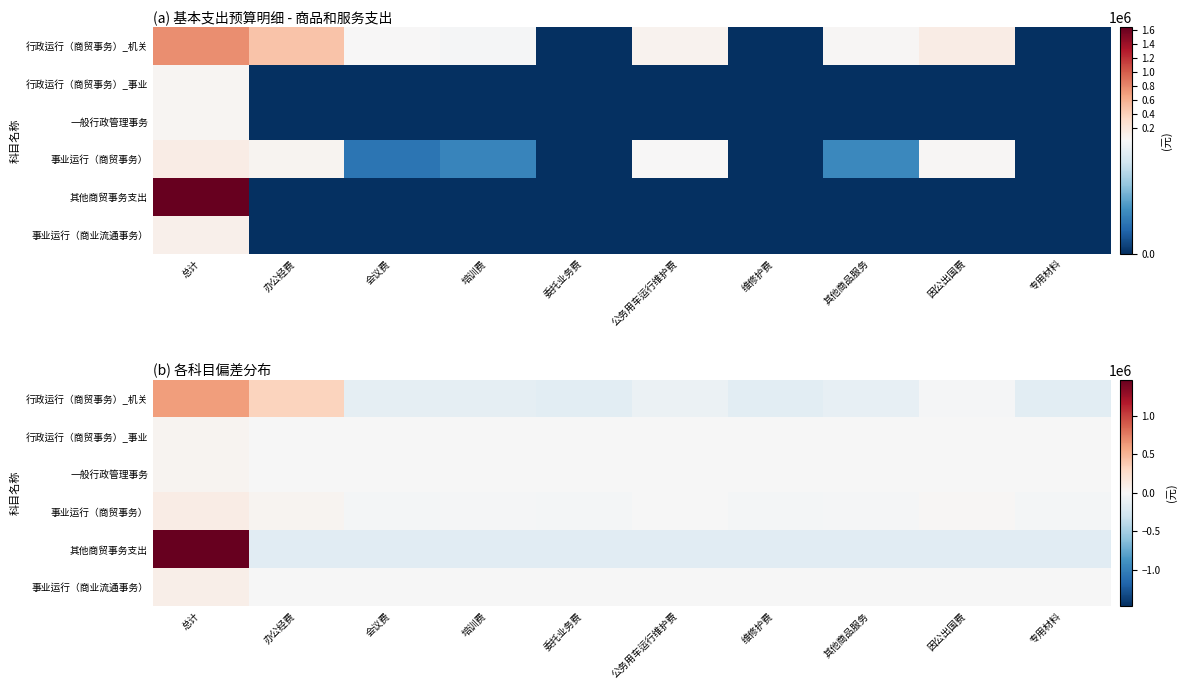

Is it true that 事业运行（商业流通事务） equals -13832 at 维修护费?

False